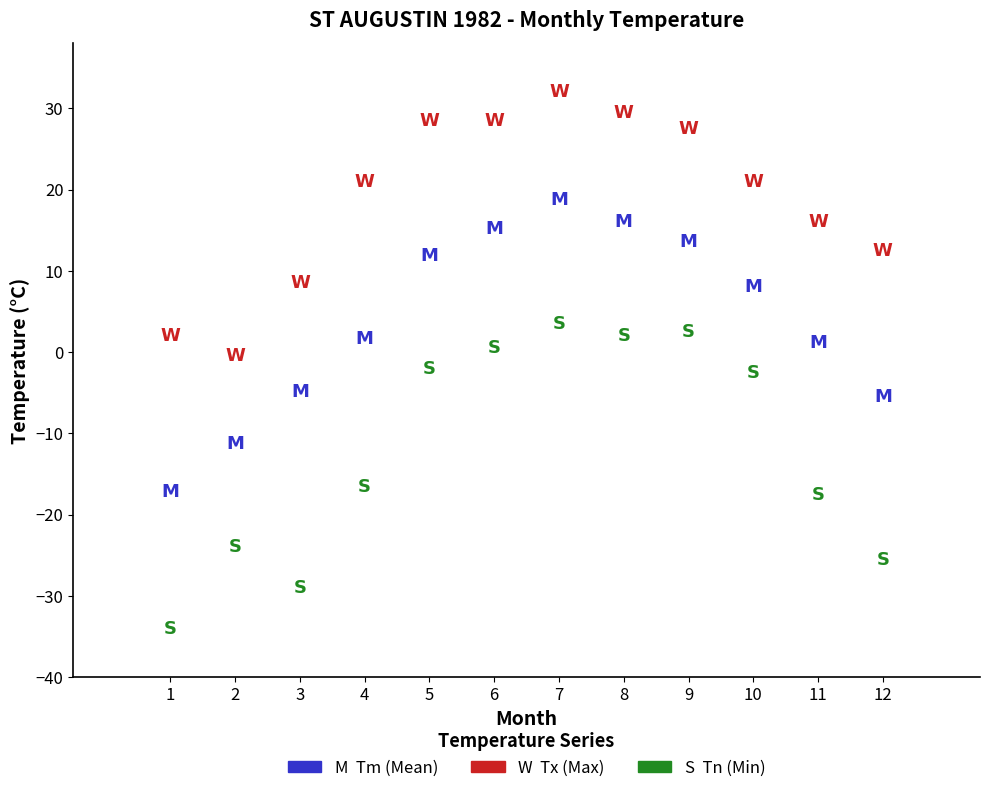

Across all data points, what is the range of X values (max minus min)?

11.0